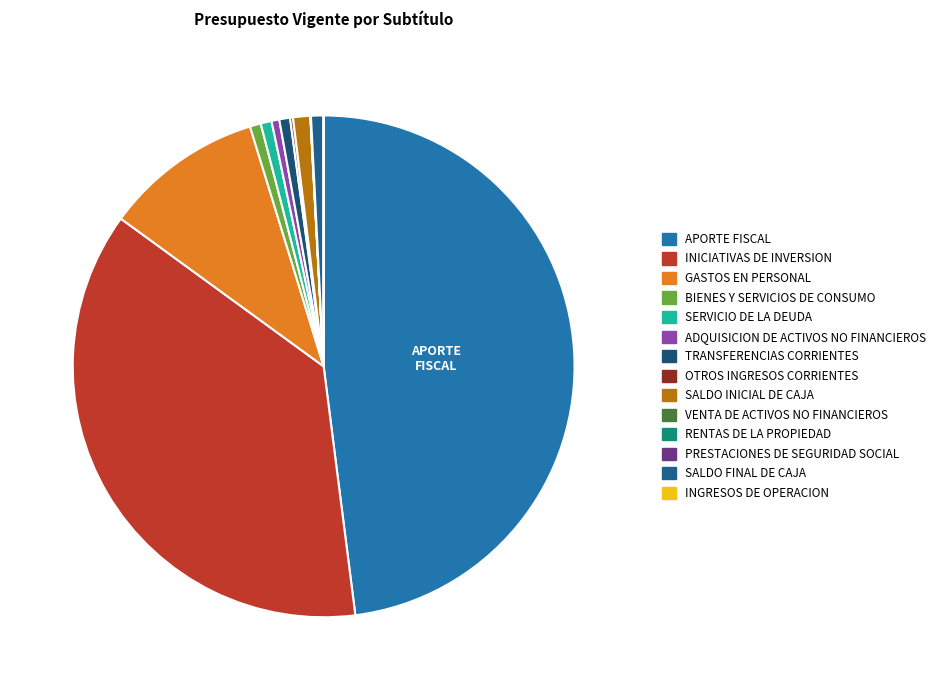

What percentage do GASTOS EN PERSONAL and INICIATIVAS DE INVERSION together represent?

47.3%